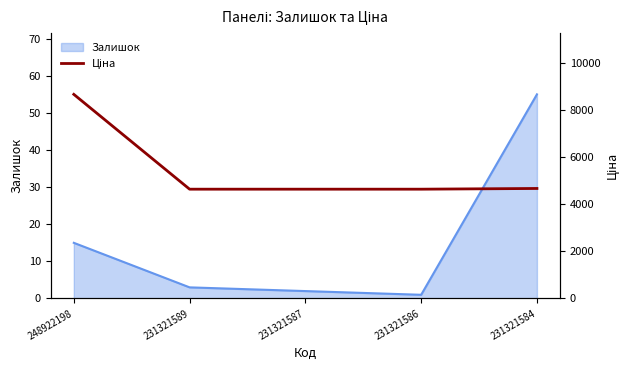

Reading right to left, list all the values displayed in this chart.

231321584=4672.9	231321586=4642.5	231321587=4642.5	231321589=4642.5	248922198=8669.7